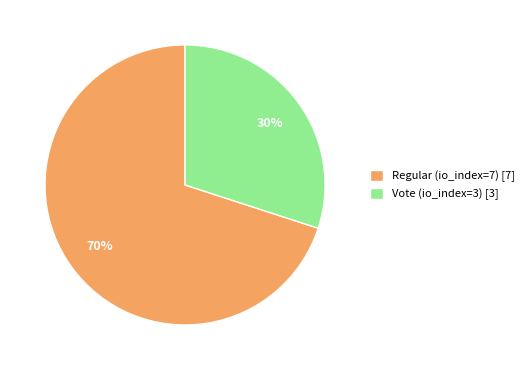

Is it true that Vote (io_index=3) is 30% of the pie?

True